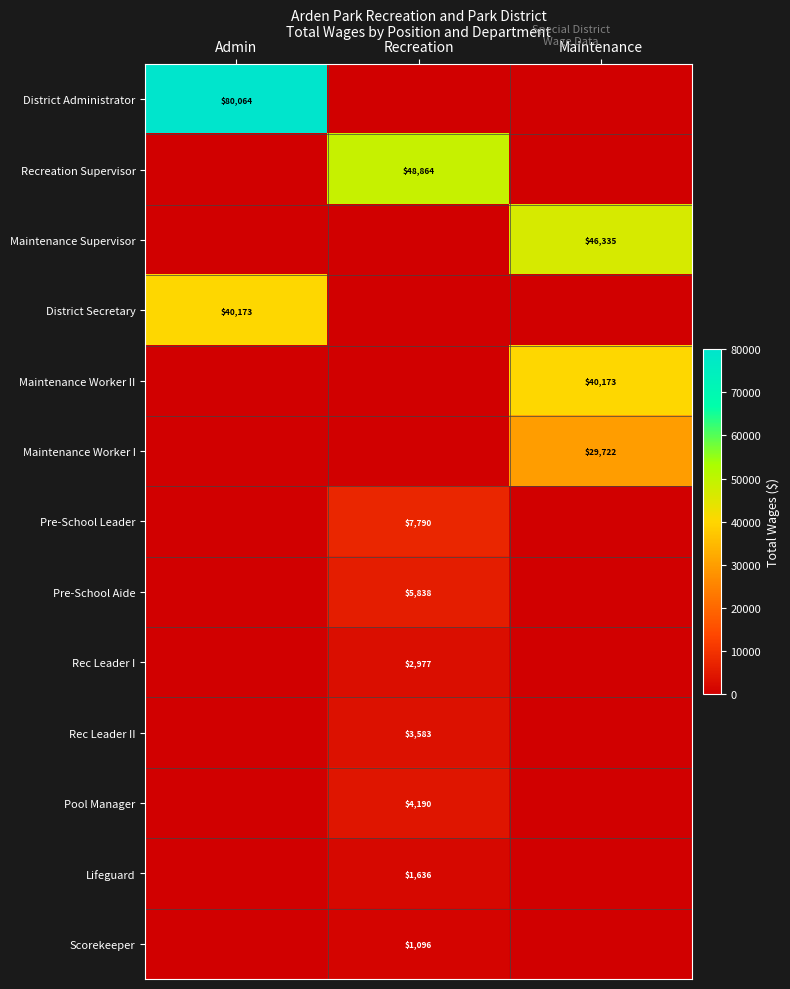

The Maintenance Supervisor series shows 80901 at Maintenance. True or false?

False